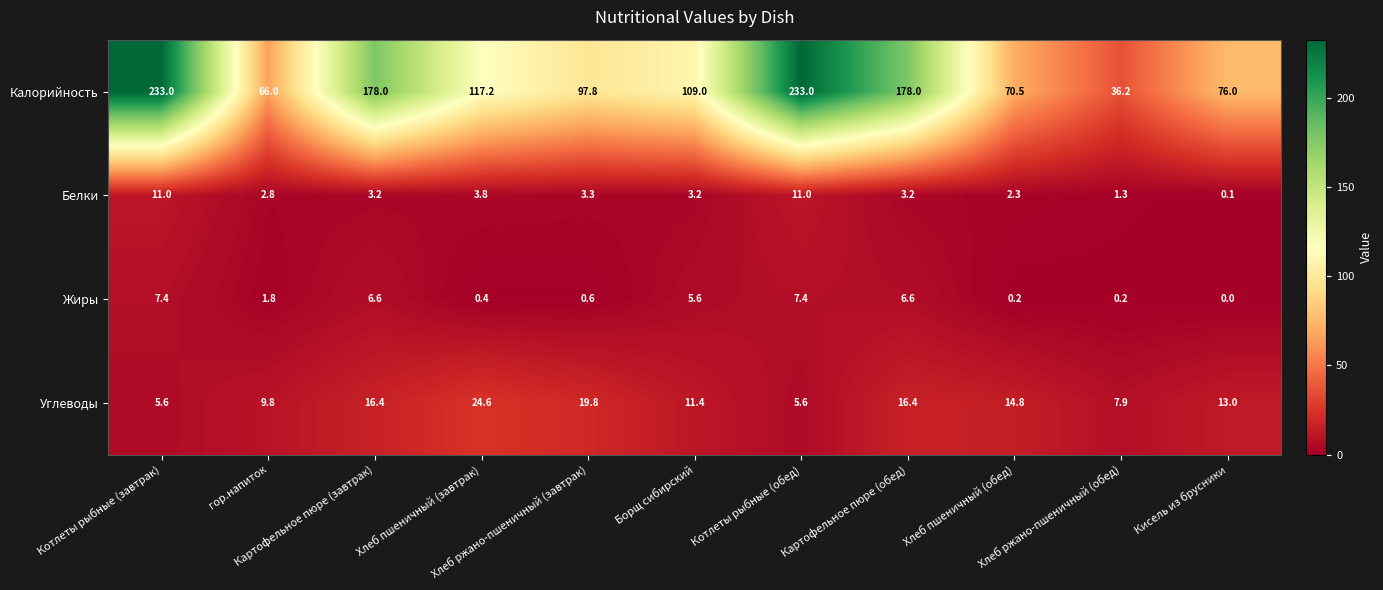

What is the lowest value of the Углеводы series?

5.6